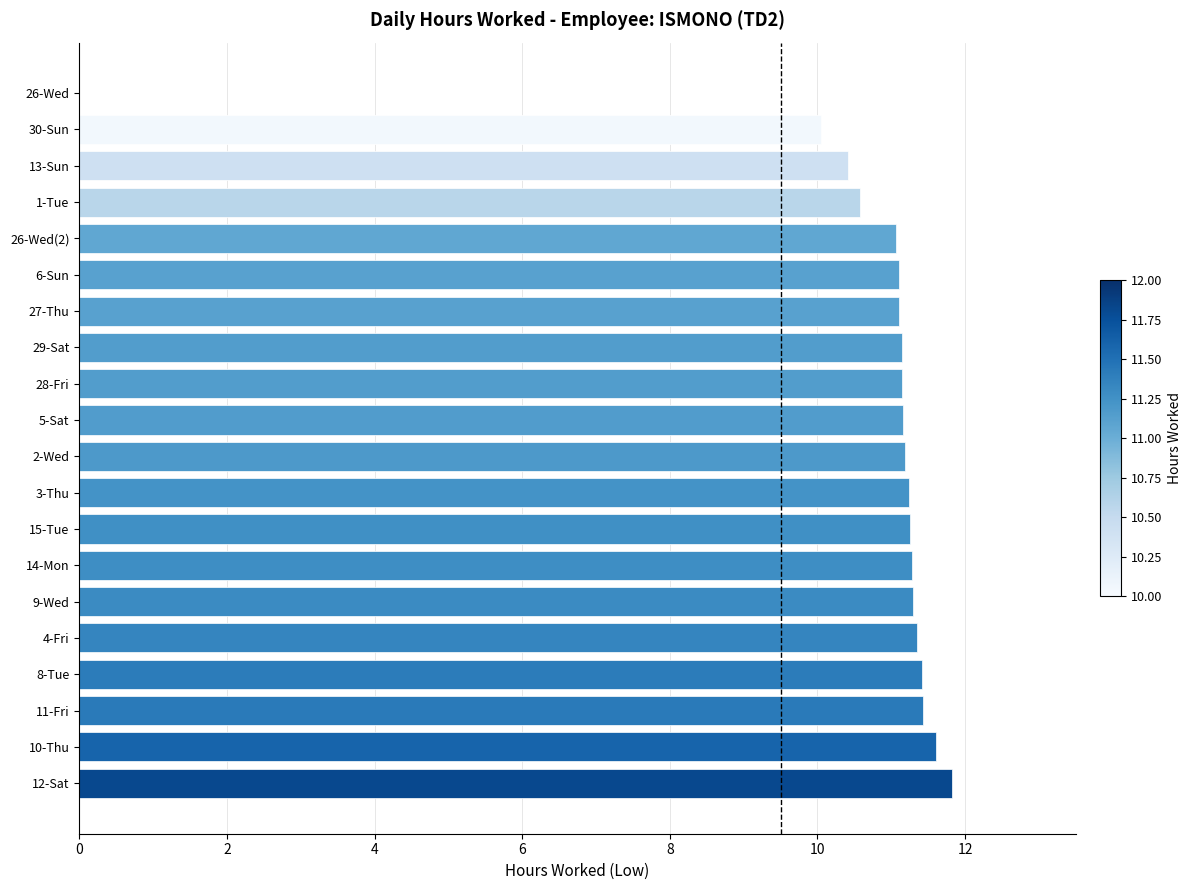

Approximately how many times larger is the value at 1-Tue compared to 26-Wed(2)?

1.0